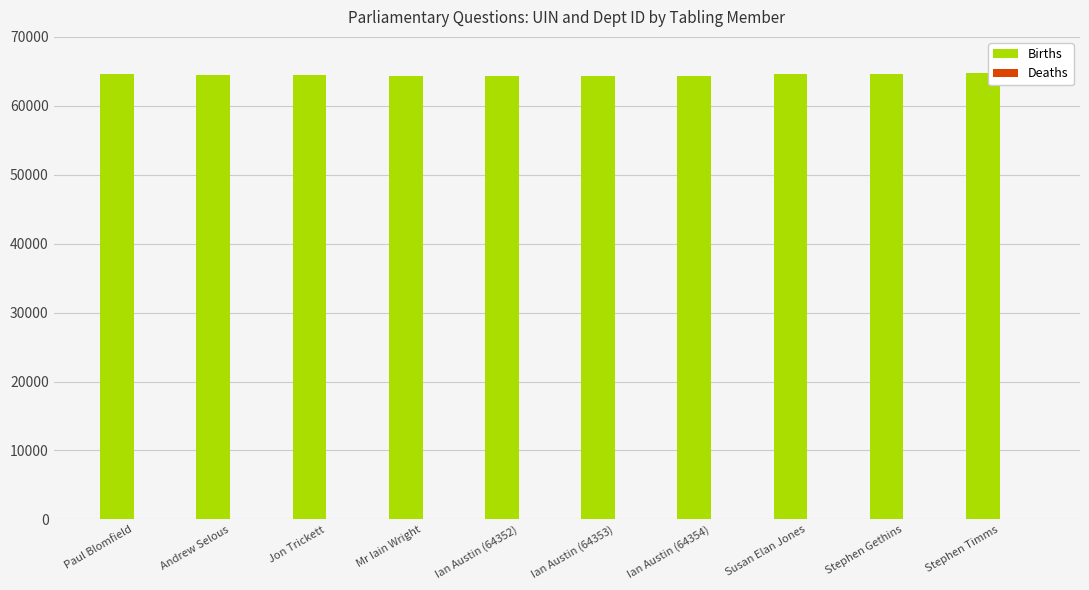

Which series has the largest total across all categories?

Births